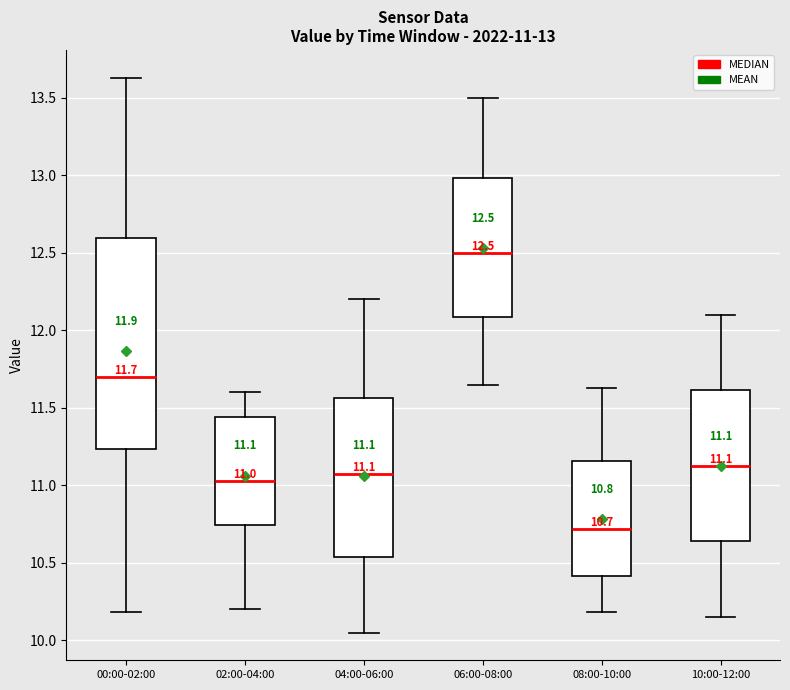

Which box is the tallest, from its lower edge to its upper edge?

00:00-02:00